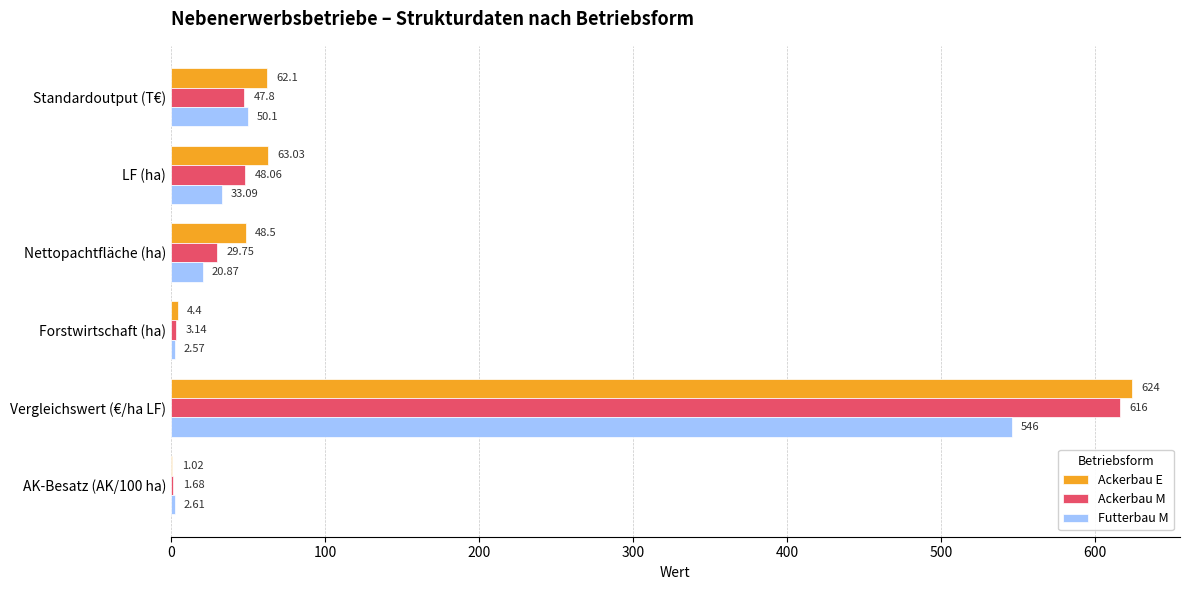

At which category is the sum across all series the highest?

Vergleichswert (€/ha LF)